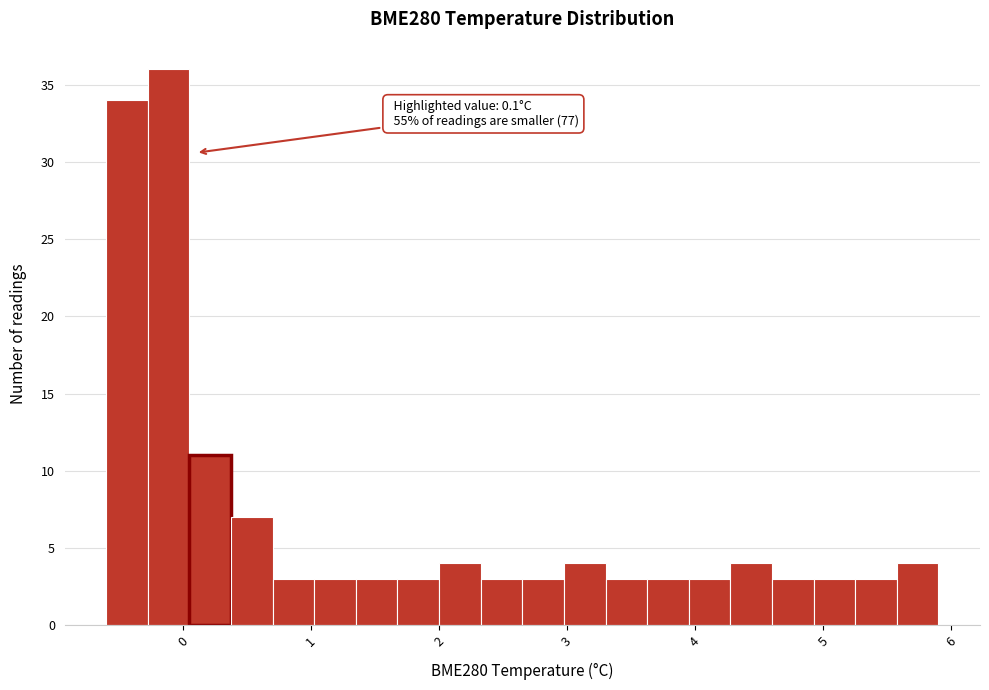

Around what value on the x-axis is the tallest bar? Give the approximate position of its centre, as read against the axis.

-0.1